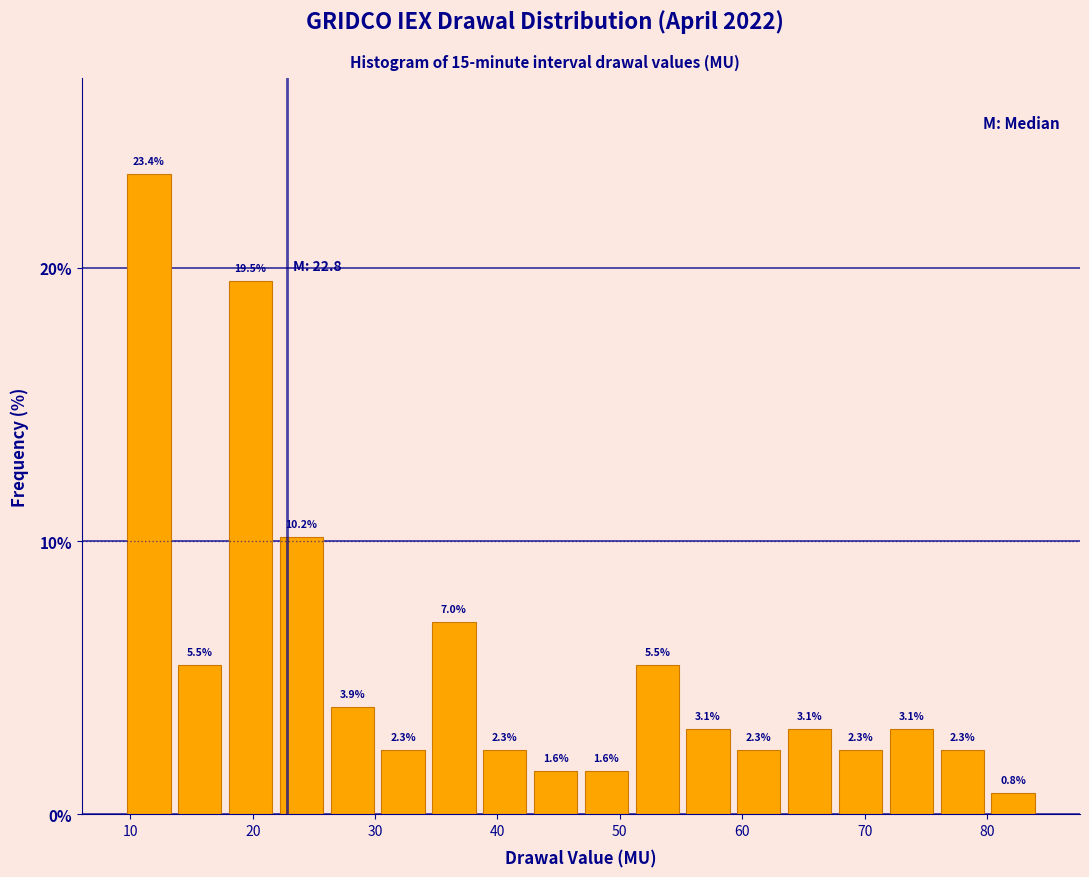

Reading left to right, list every bar in this chart as the range it spans on the x-axis followed by its height. The bar edges are not printed on the chart, so give them approximately, as read against the axis.

9 to 14: 23.4
14 to 18: 5.5
18 to 22: 19.5
22 to 26: 10.2
26 to 30: 3.9
30 to 34: 2.3
34 to 39: 7.0
39 to 43: 2.3
43 to 47: 1.6
47 to 51: 1.6
51 to 55: 5.5
55 to 59: 3.1
59 to 63: 2.3
63 to 68: 3.1
68 to 72: 2.3
72 to 76: 3.1
76 to 80: 2.3
80 to 84: 0.8